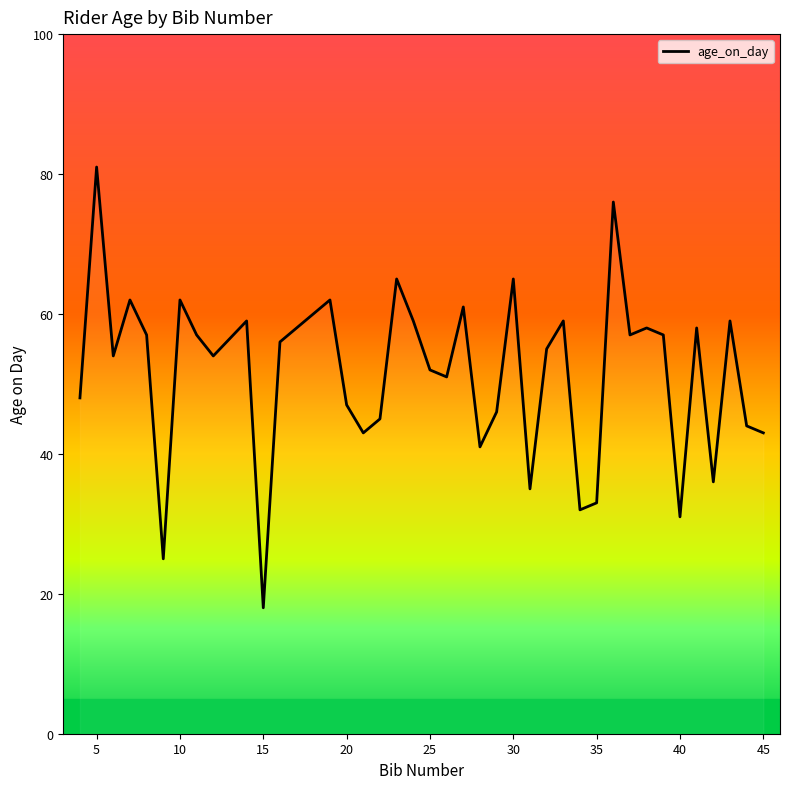

What is the average value?

51